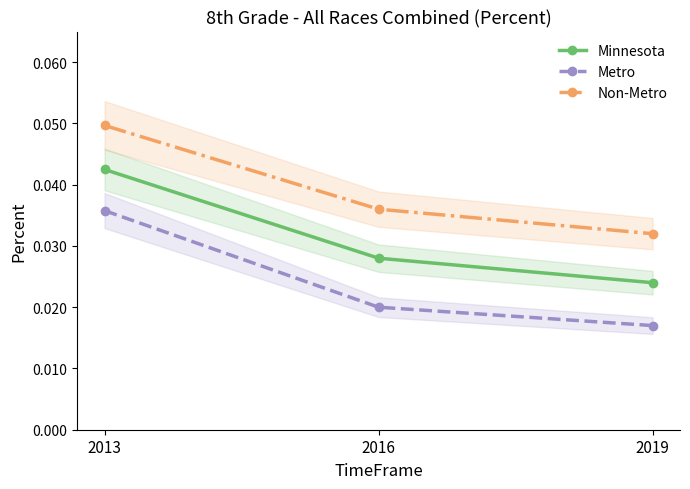

Is the value of Minnesota at 2016 greater than the value of Metro at 2019?

Yes